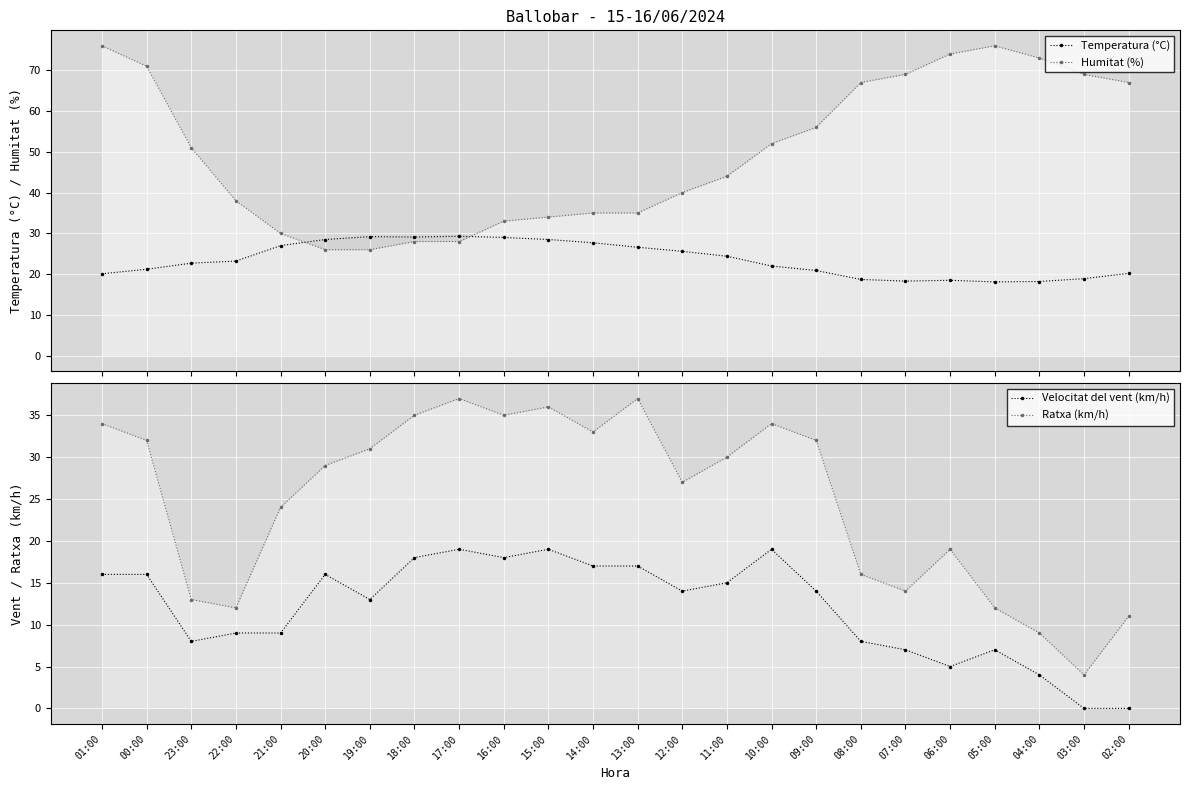

What is the difference between the Temperatura (°C) values at 19:00 and 11:00?

4.8